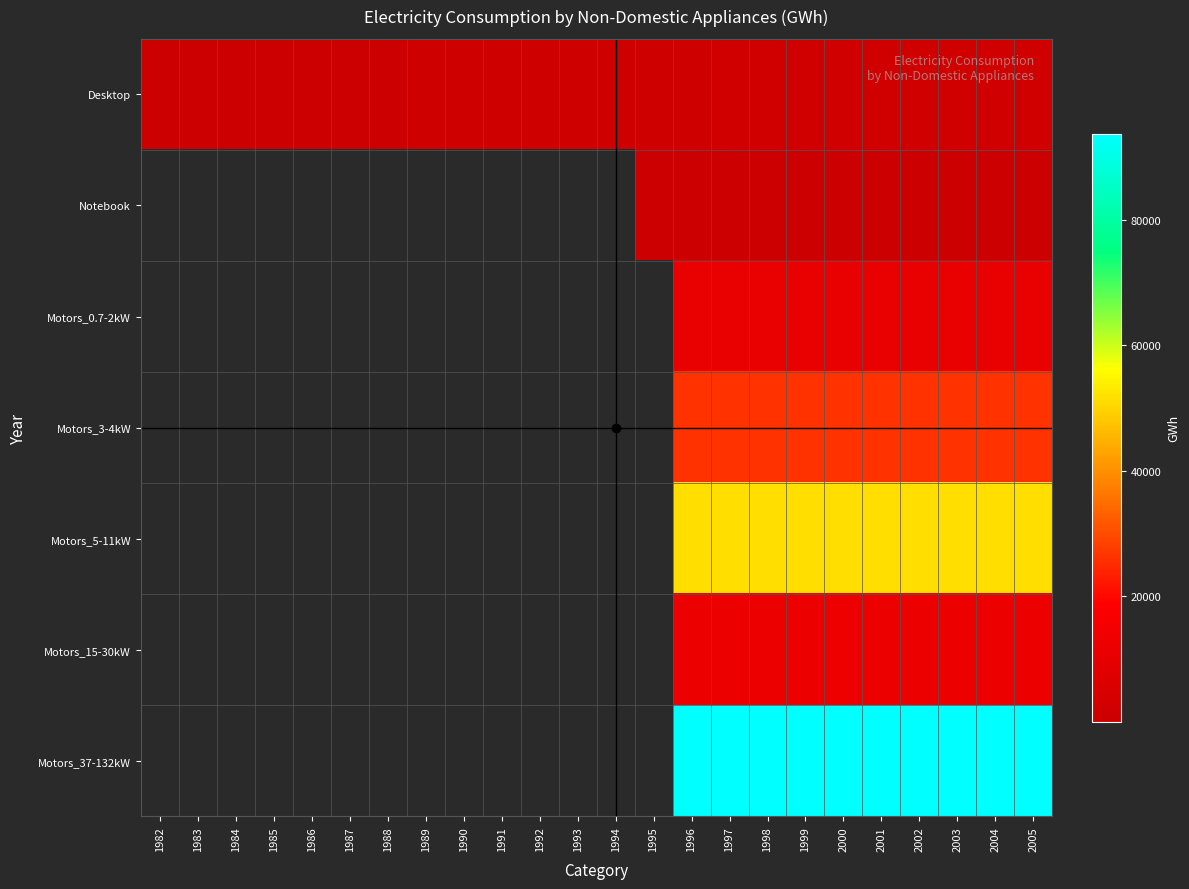

Between 1989 and 1991, which is larger?

1991